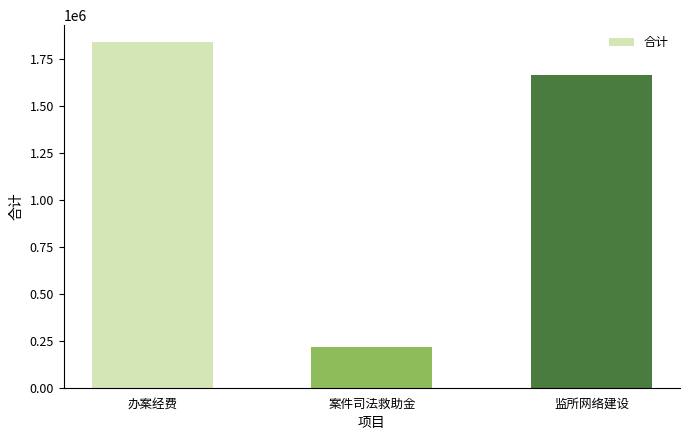

Reading right to left, what are all the values shown in this chart?

1665456.0	218000.0	1840949.1